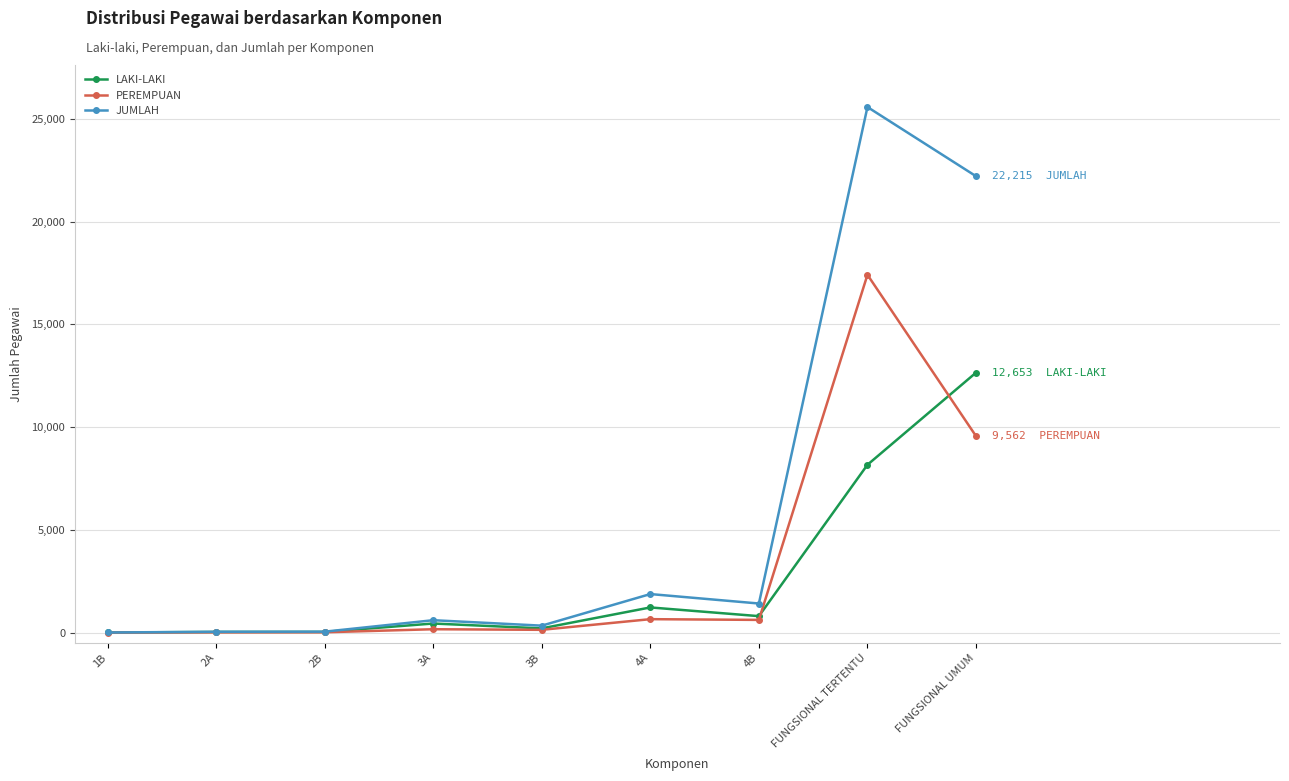

Which series has the largest total across all categories?

JUMLAH